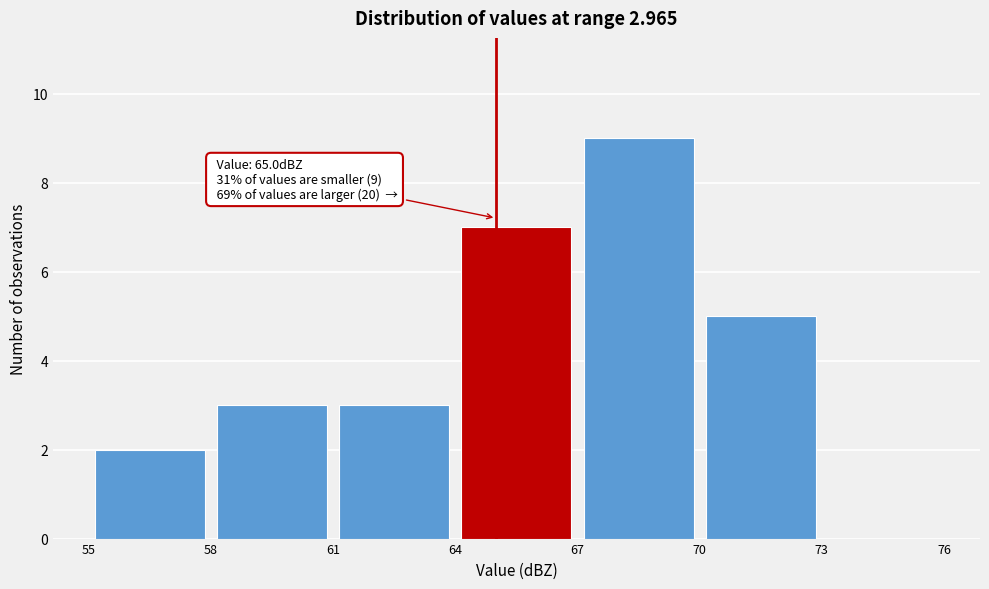

Over which range of the x-axis is the bar tallest?

67 to 70